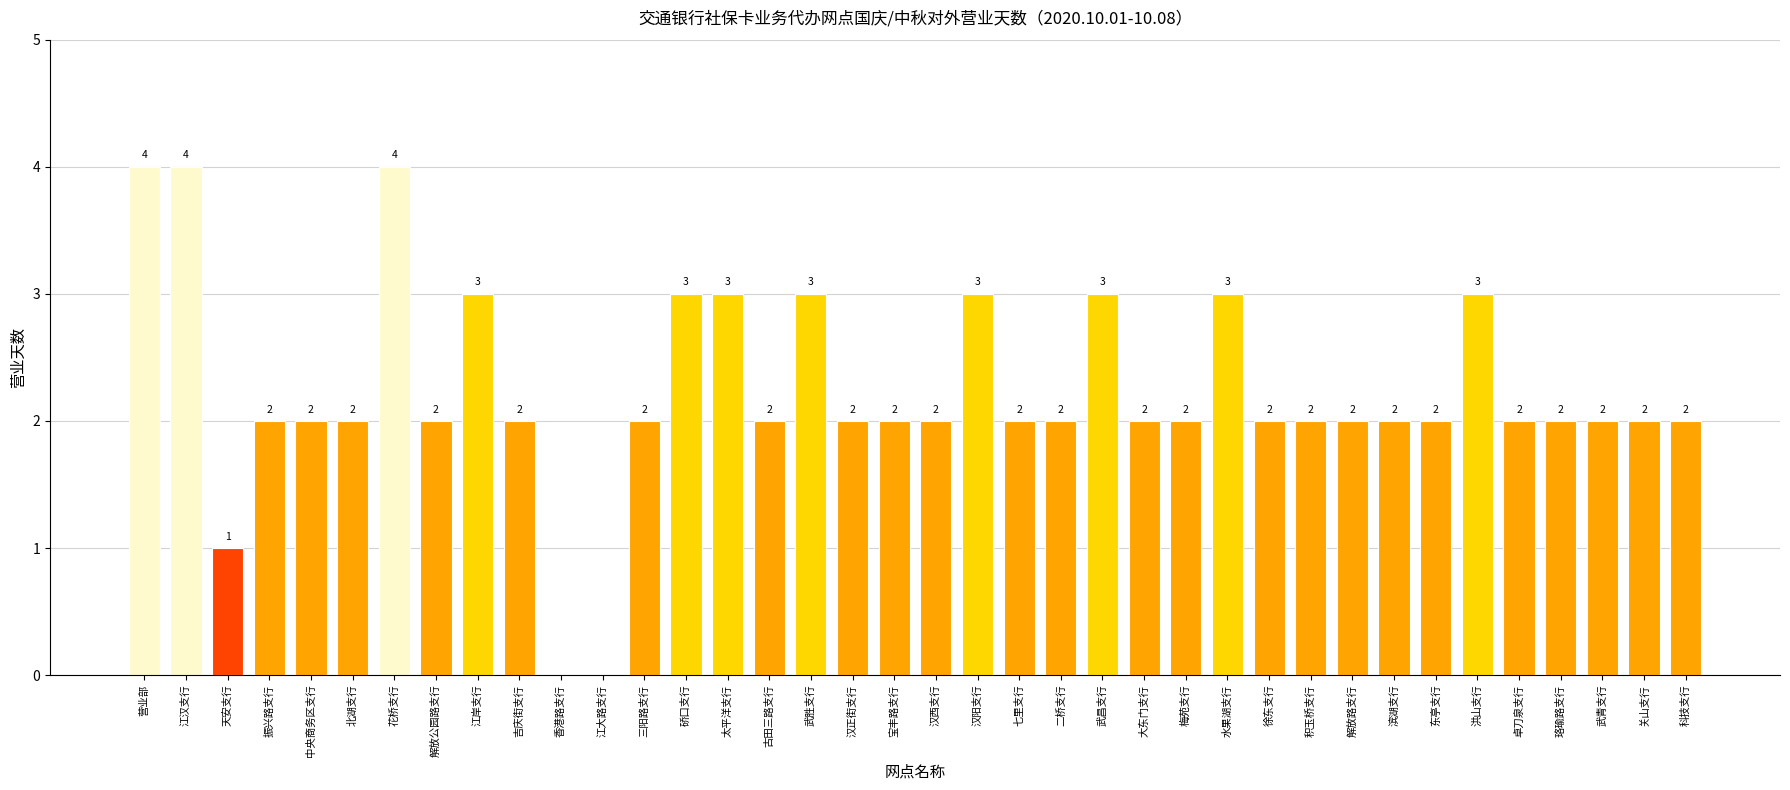

Is it true that the value at 江汉支行 is 2?

False